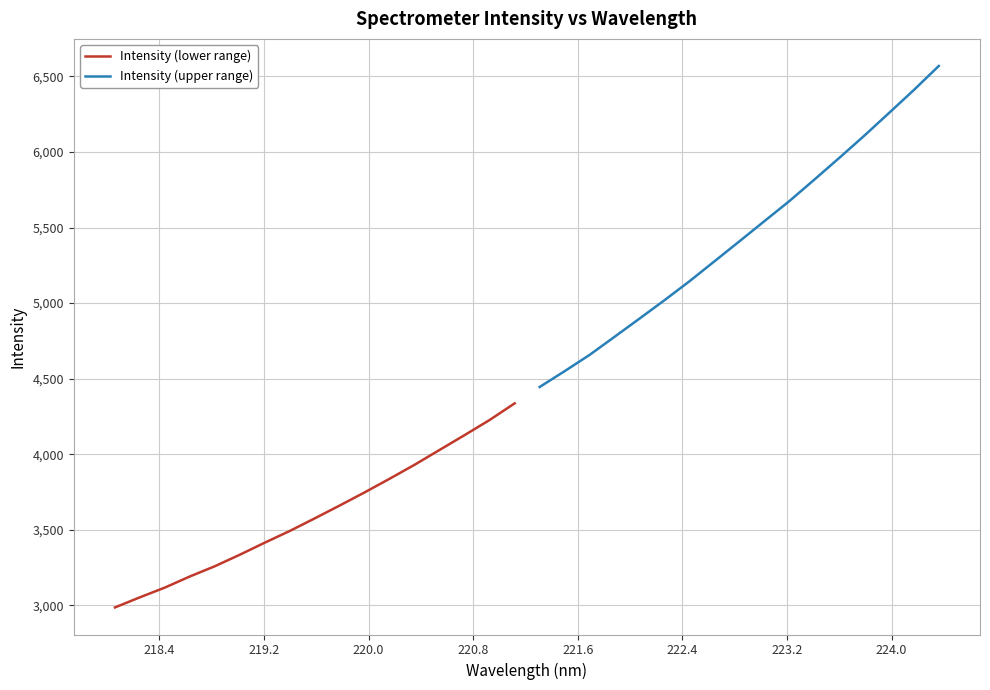

How many data points in Intensity (lower range) are above 3575?

9